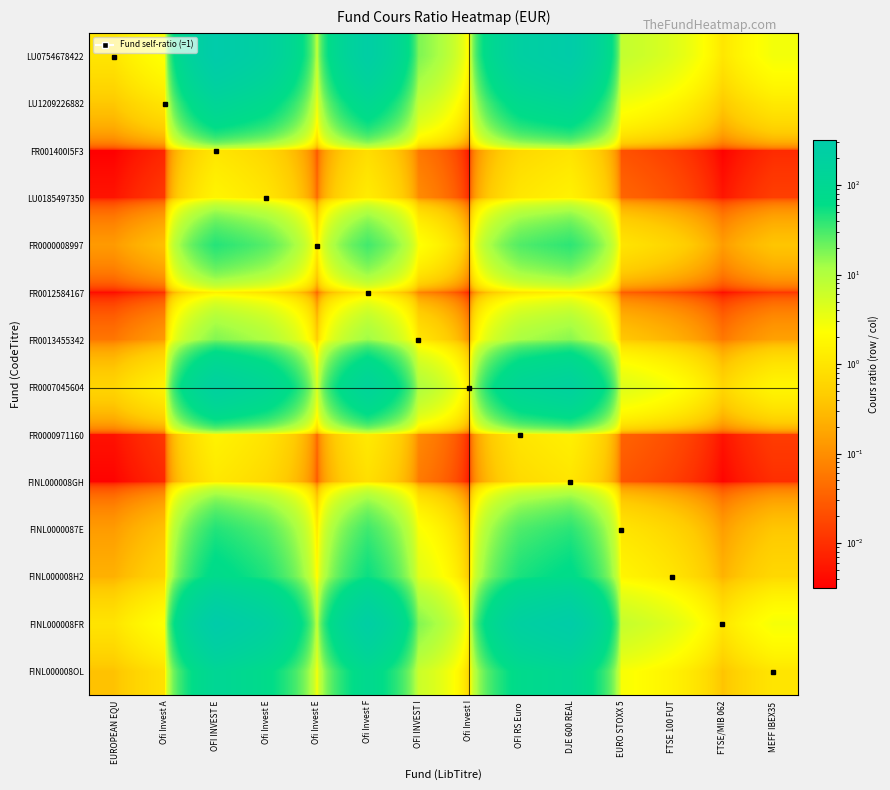

At which category does the chart reach its minimum across all series?

EUROPEAN EQU